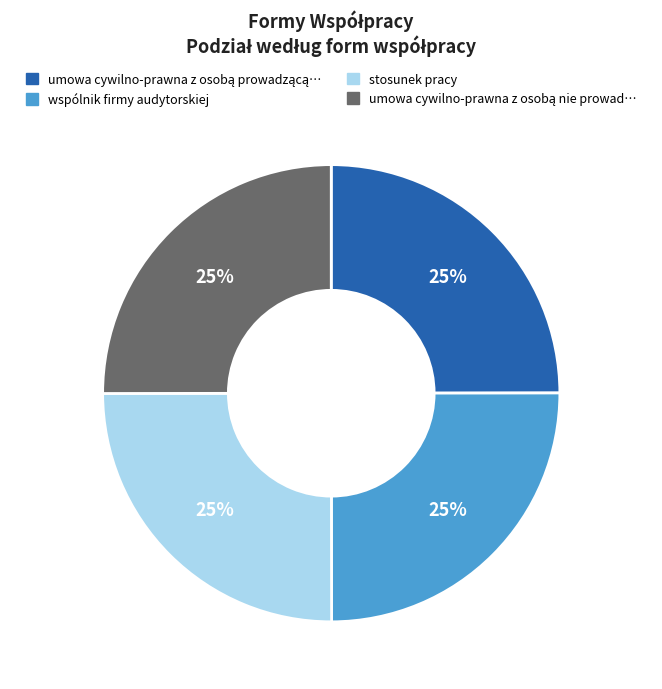

Is there any slice that represents more than half of the pie?

No